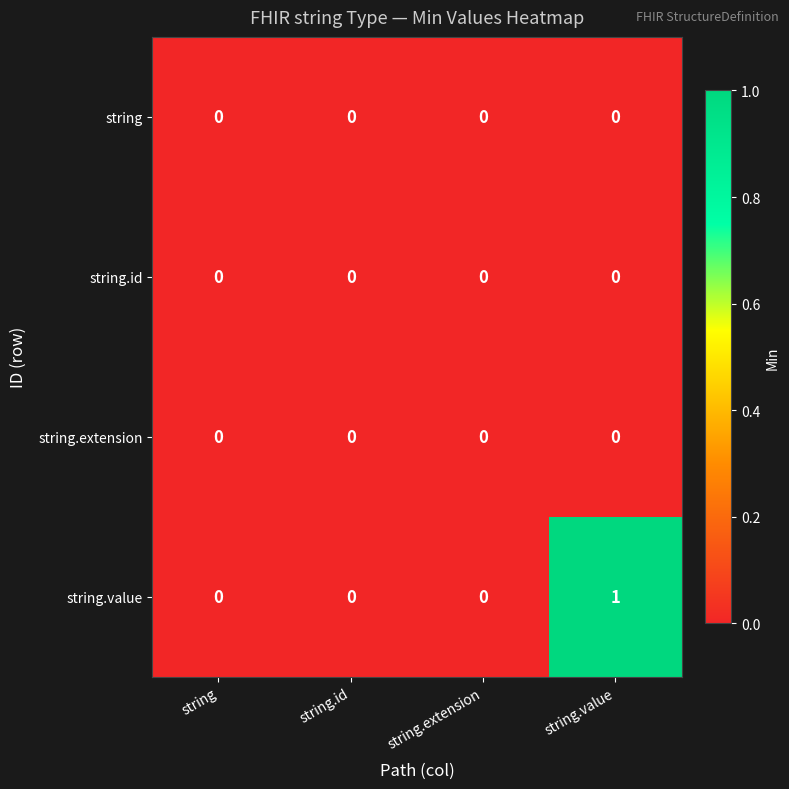

The value of string.extension at string.value is 0. True or false?

True